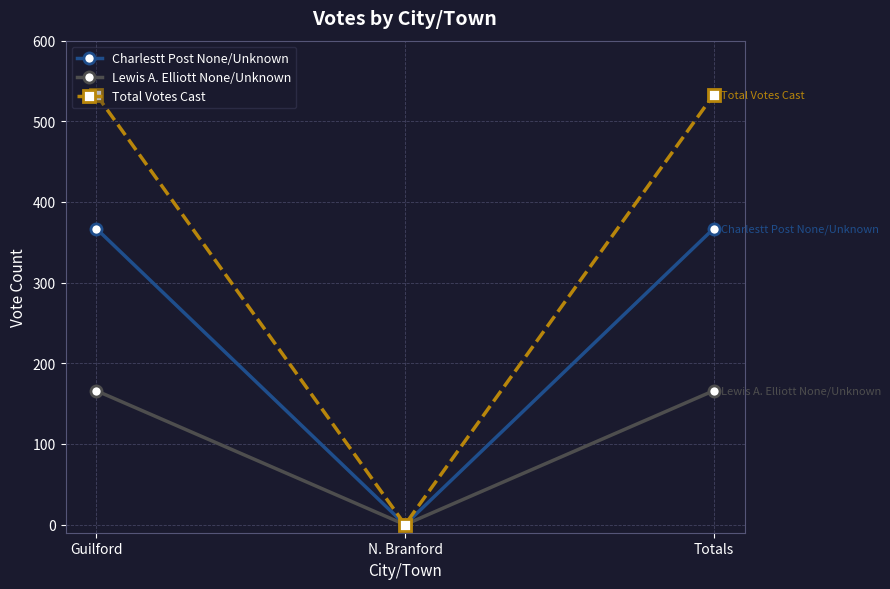

Reading right to left, what are all the values shown in this chart?

Charlestt Post None/Unknown: 367	0	367
Lewis A. Elliott None/Unknown: 166	0	166
Total Votes Cast: 533	0	533